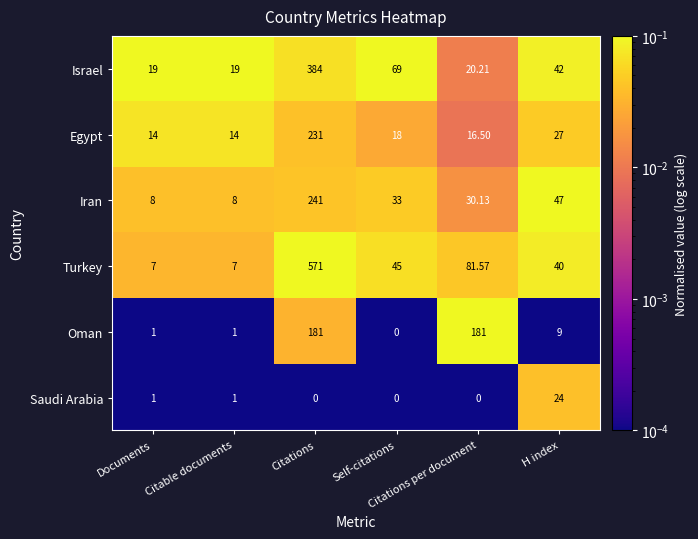

What is the difference between the highest and lowest values at Citations?

571.0